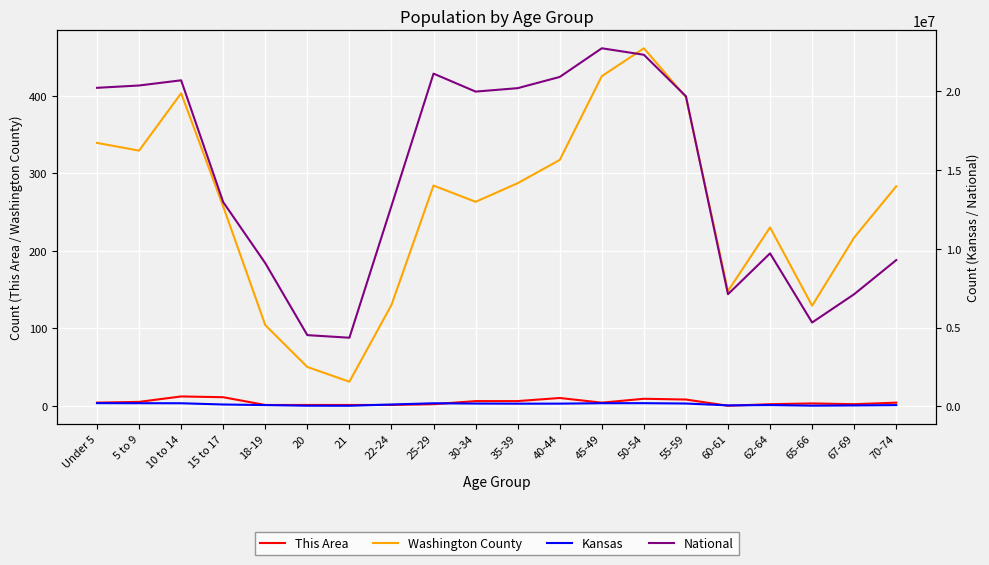

Between 62-64 and 60-61, which is larger?

62-64